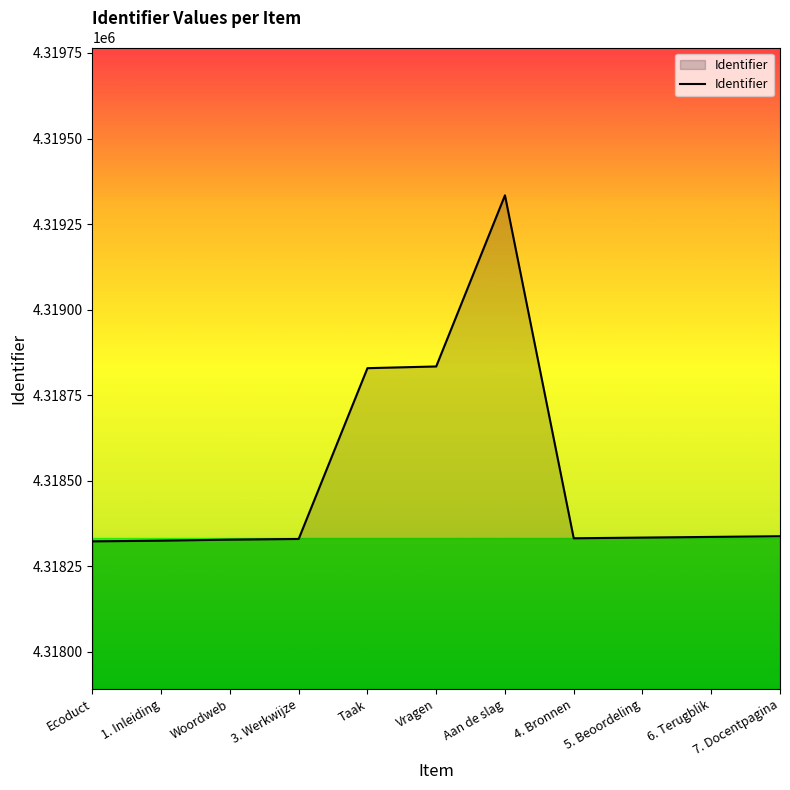

What is the change in value from Ecoduct to 4. Bronnen?

+9